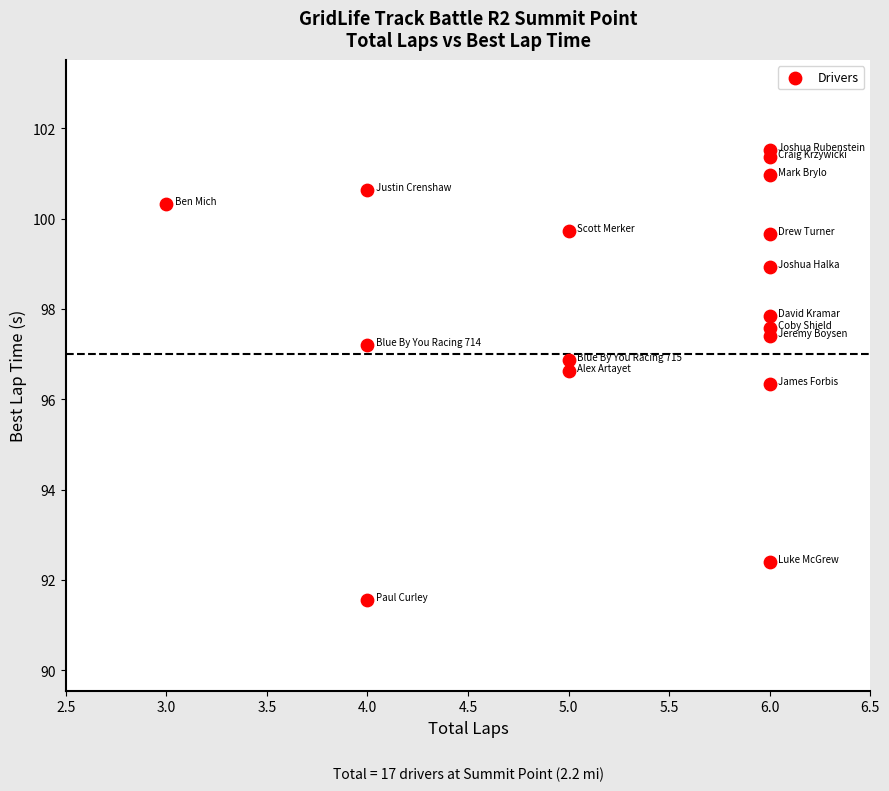

What is the range of X values (max minus min)?

3.0